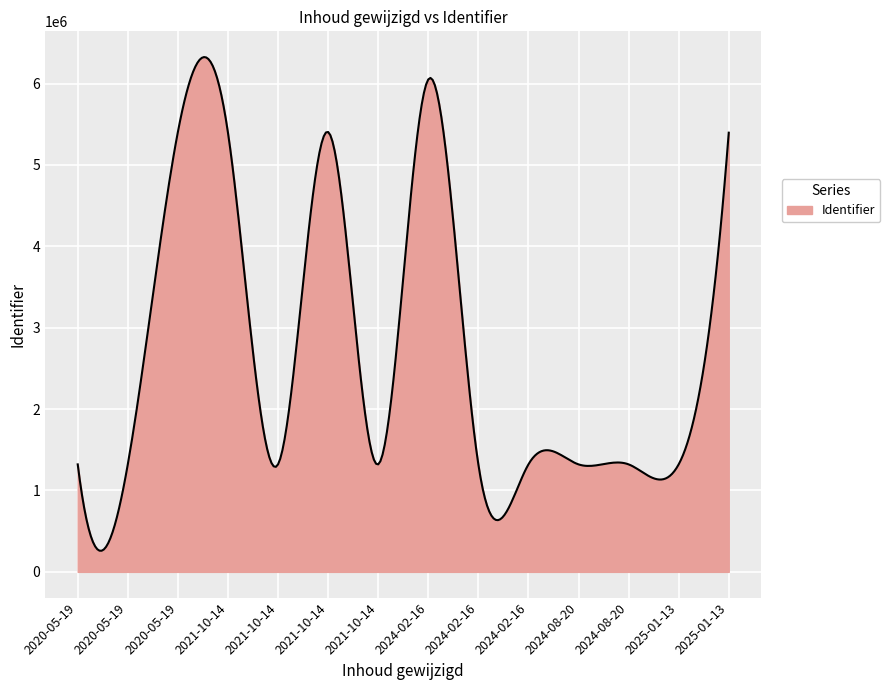

What is the minimum value shown in the chart?

259739.3